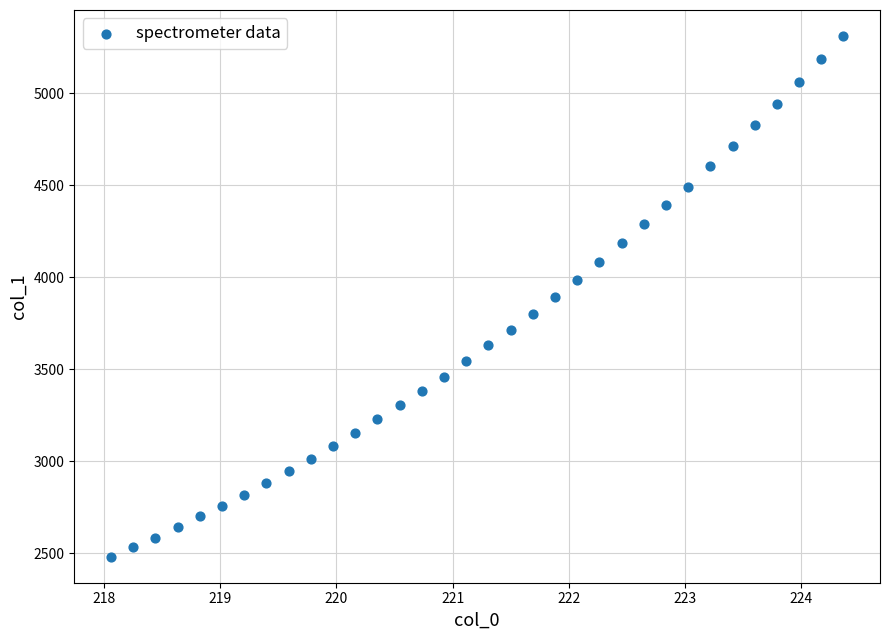

What is the range of Y values (max minus min)?

2832.3